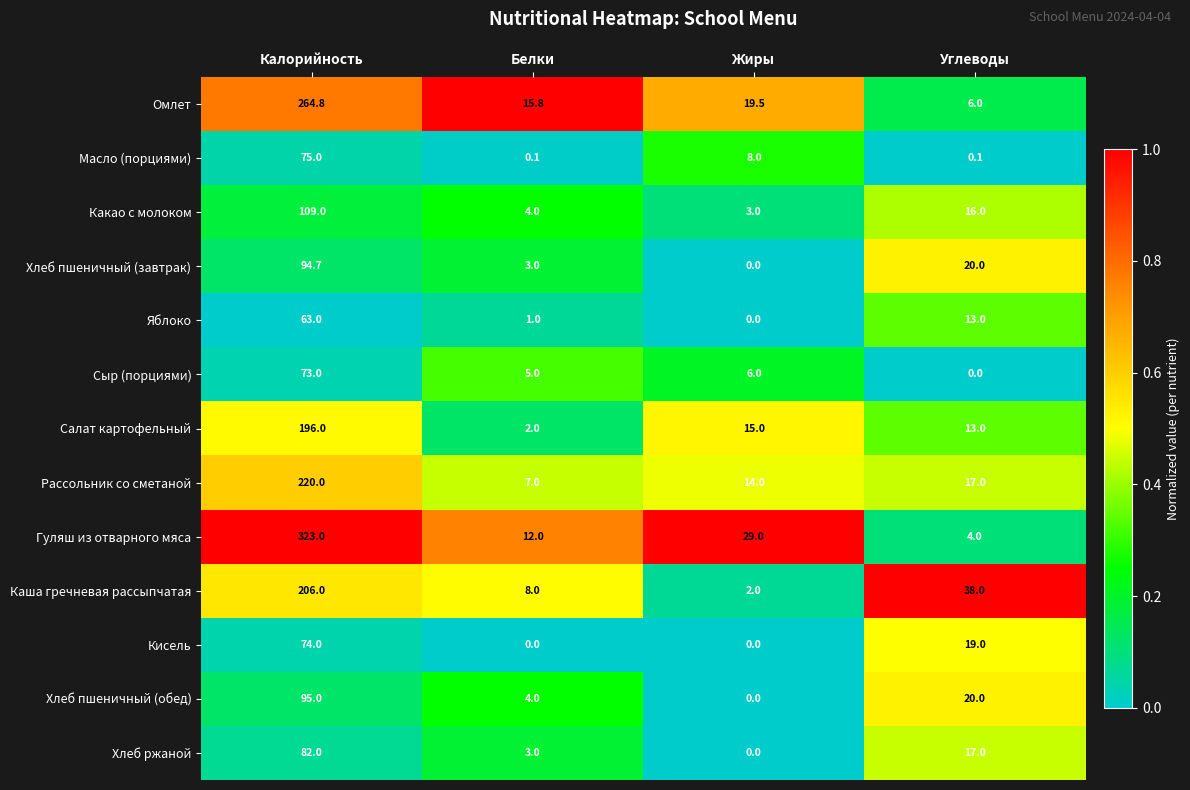

What is the sum of the Салат картофельный values at Углеводы and Белки?

15.0